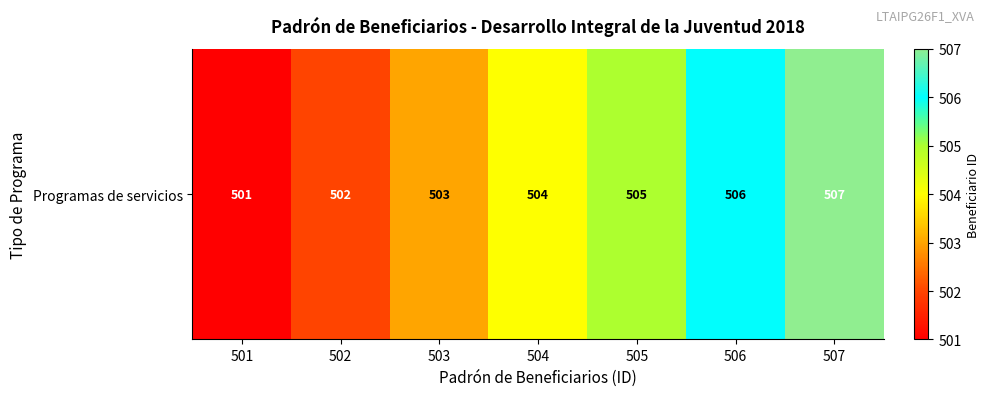

What is the change in value from 503 to 505?

+2